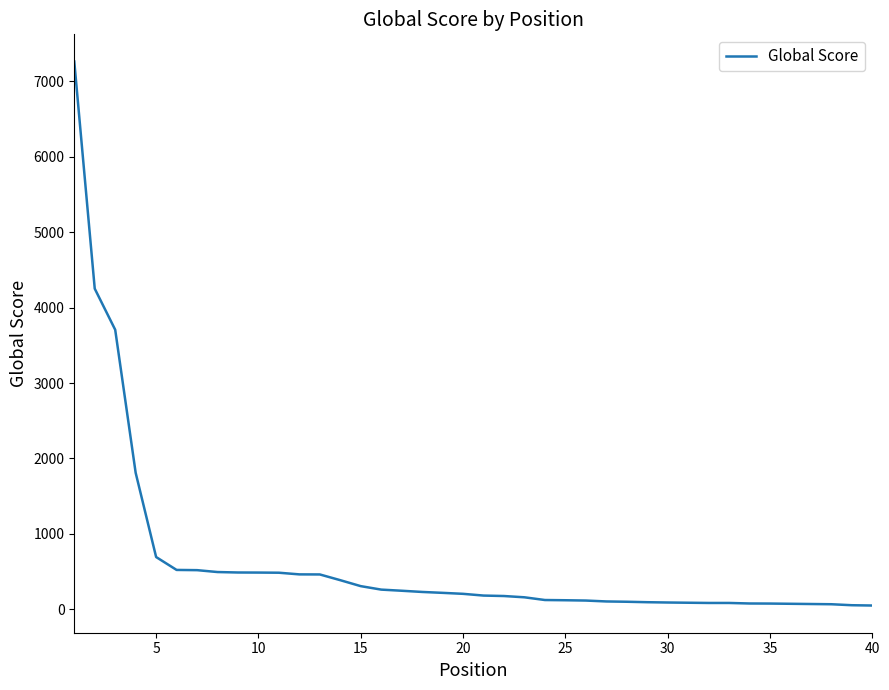

What is the maximum value shown in the chart?

7264